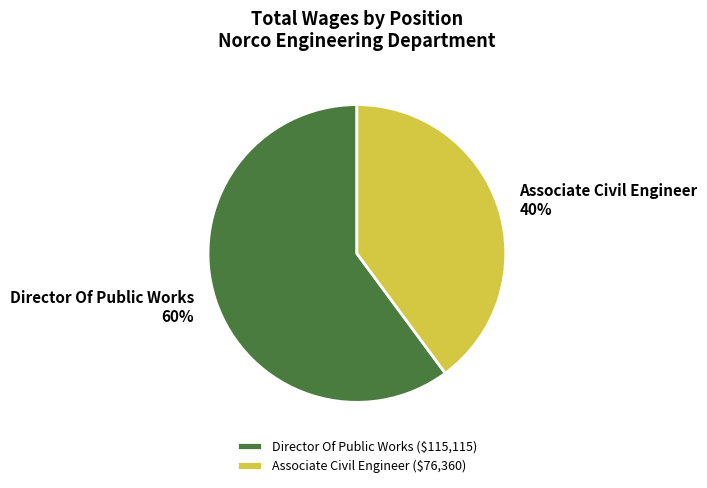

How many segments does this pie chart have?

2